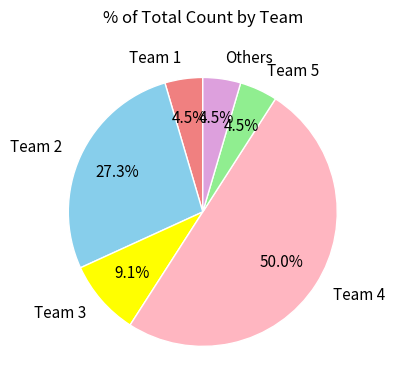

What is the largest slice in the pie chart?

Team 4